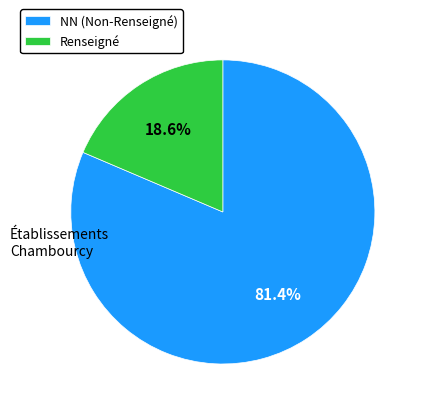

Which slice represents more than half of the pie?

NN (Non-Renseigné)